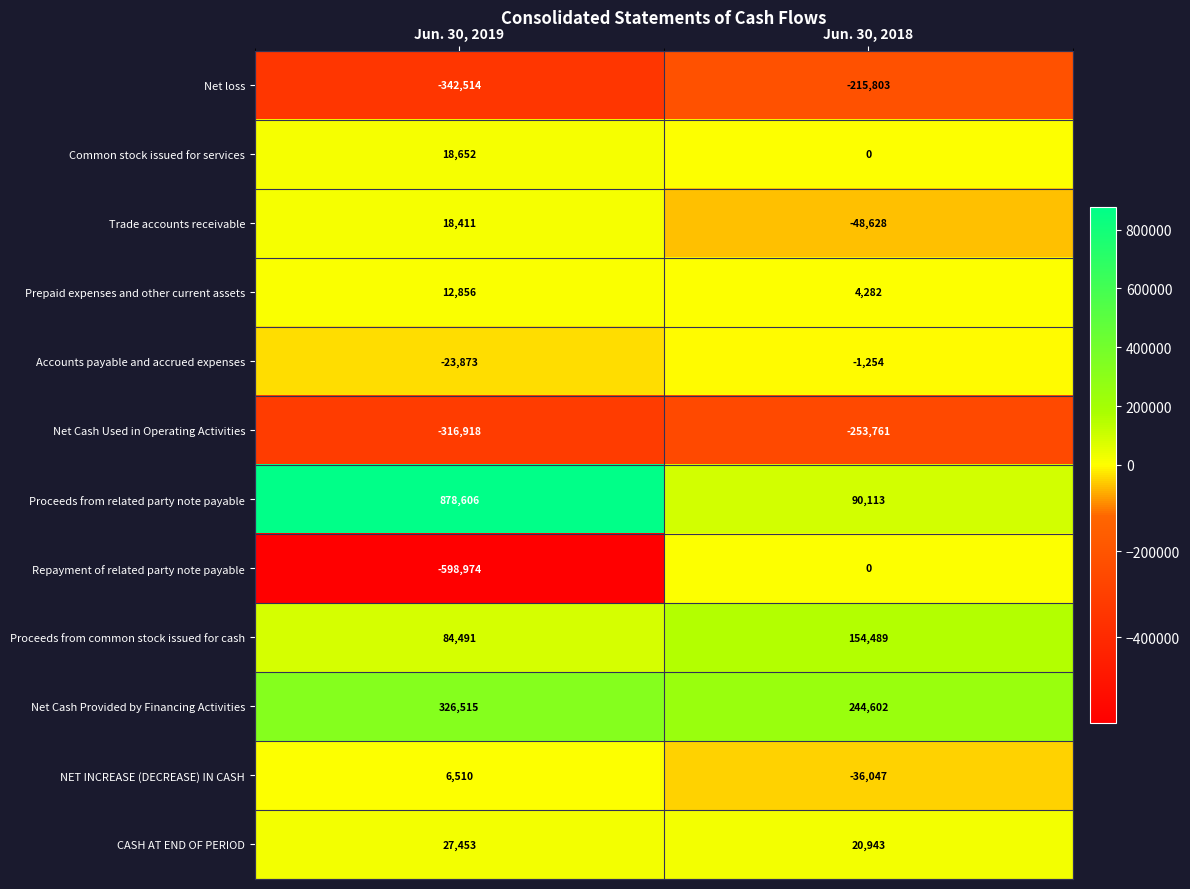

What is the sum of the Proceeds from common stock issued for cash values at Jun. 30, 2019 and Jun. 30, 2018?

238980